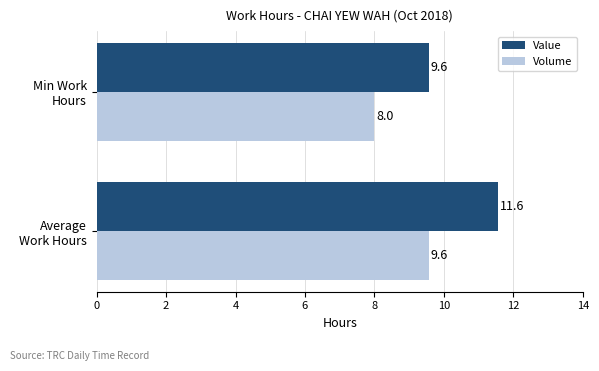

What are all the series names shown in the legend?

Value, Volume